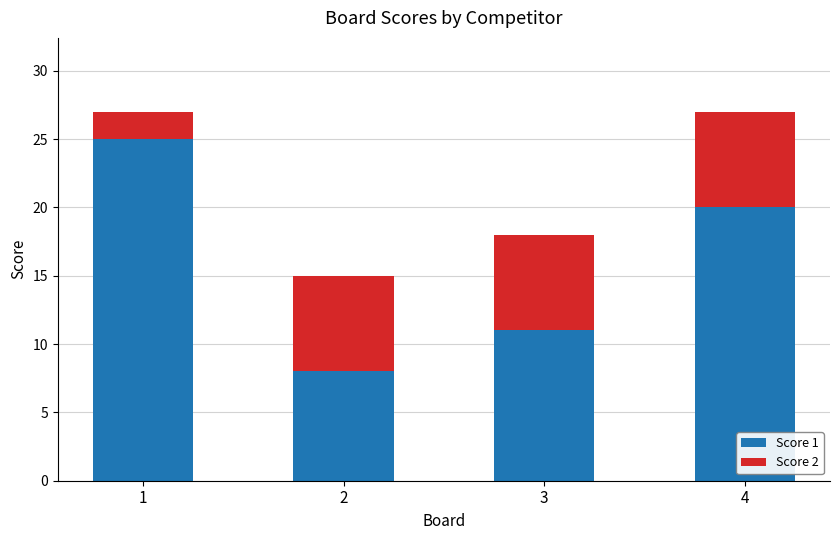

What is the maximum value for Score 1?

25